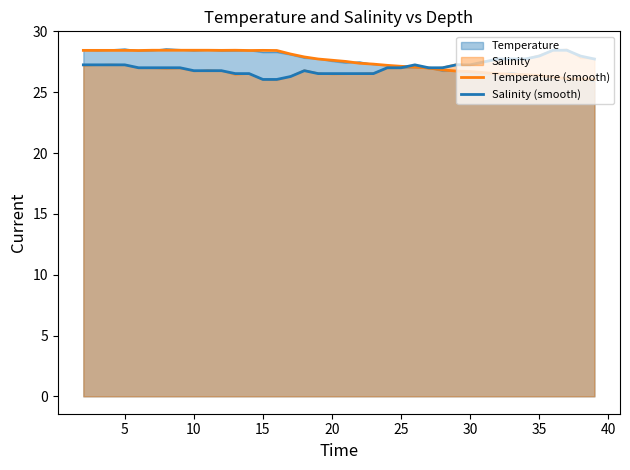

True or false: Salinity (smooth) has more than 0 interior local peaks.

True